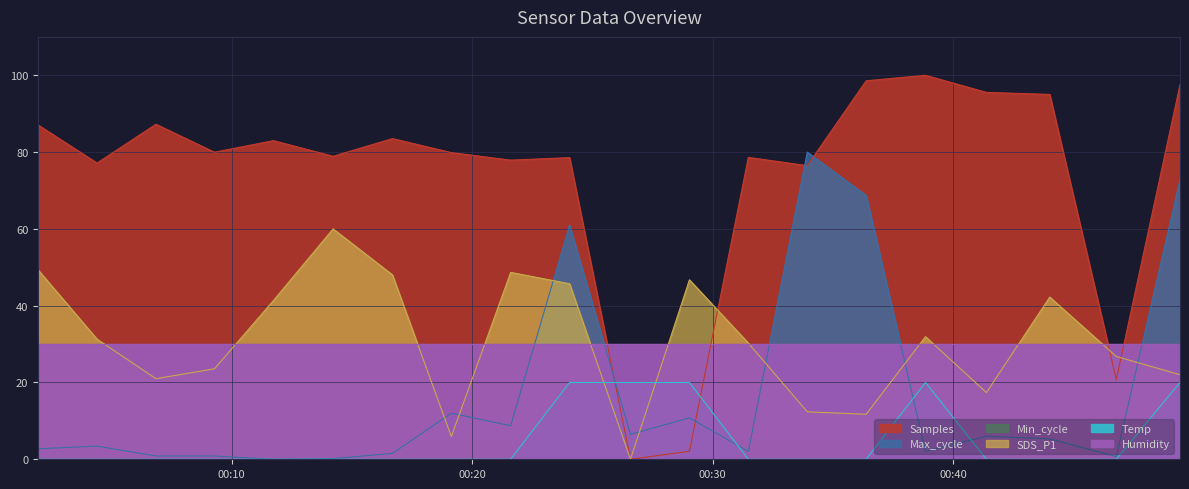

True or false: Samples has a value of 51.9 at 2022/10/14 00:14:13.

False